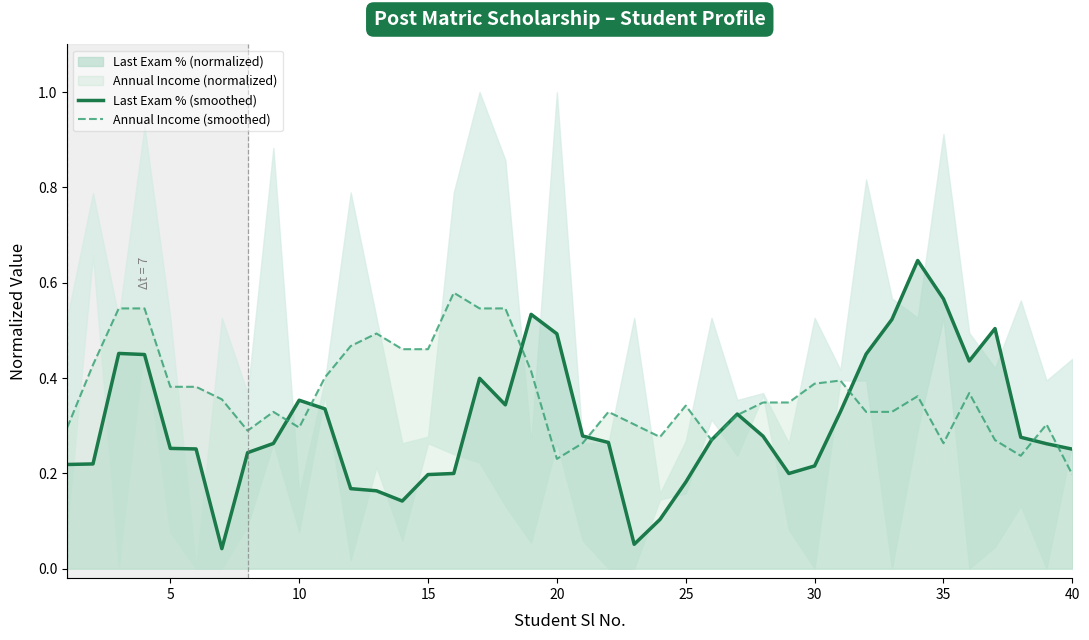

Which category has the lowest value in the Annual Income (smoothed) series?

40